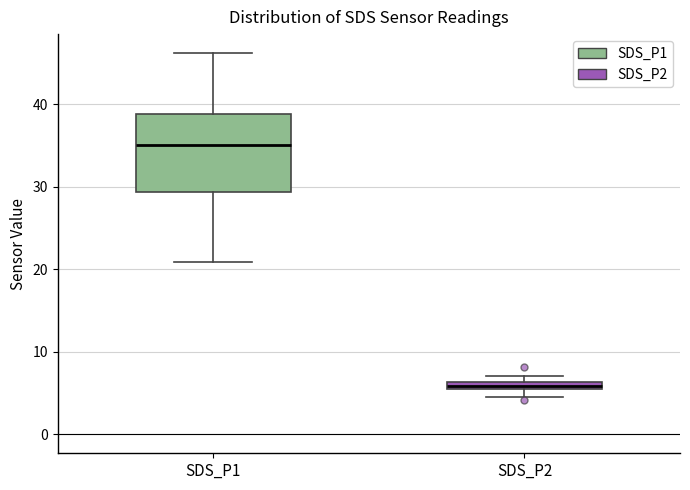

Where is the lower edge of the box for SDS_P1 on the y-axis? The values are not printed on the chart, so give them approximately, as read against the axis.

29